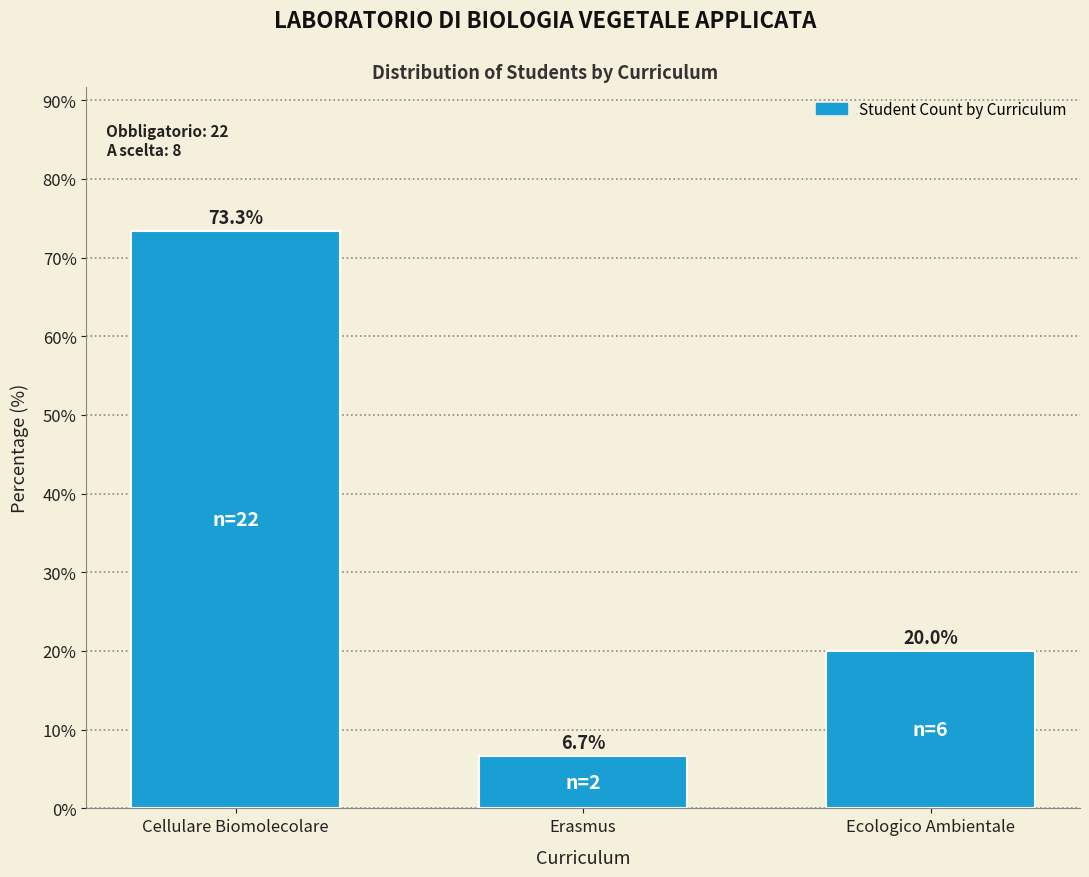

Reading left to right, what are all the values shown in this chart?

Cellulare Biomolecolare=73.3	Erasmus=6.7	Ecologico Ambientale=20.0